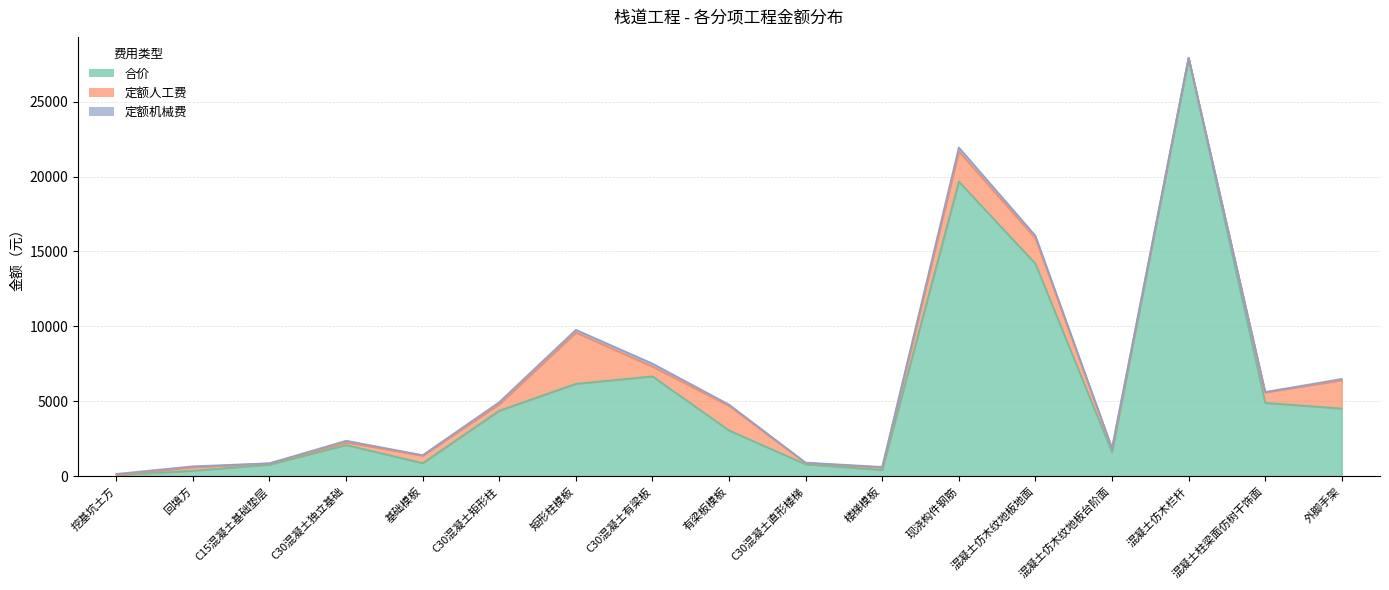

How many lines are shown in the chart?

3